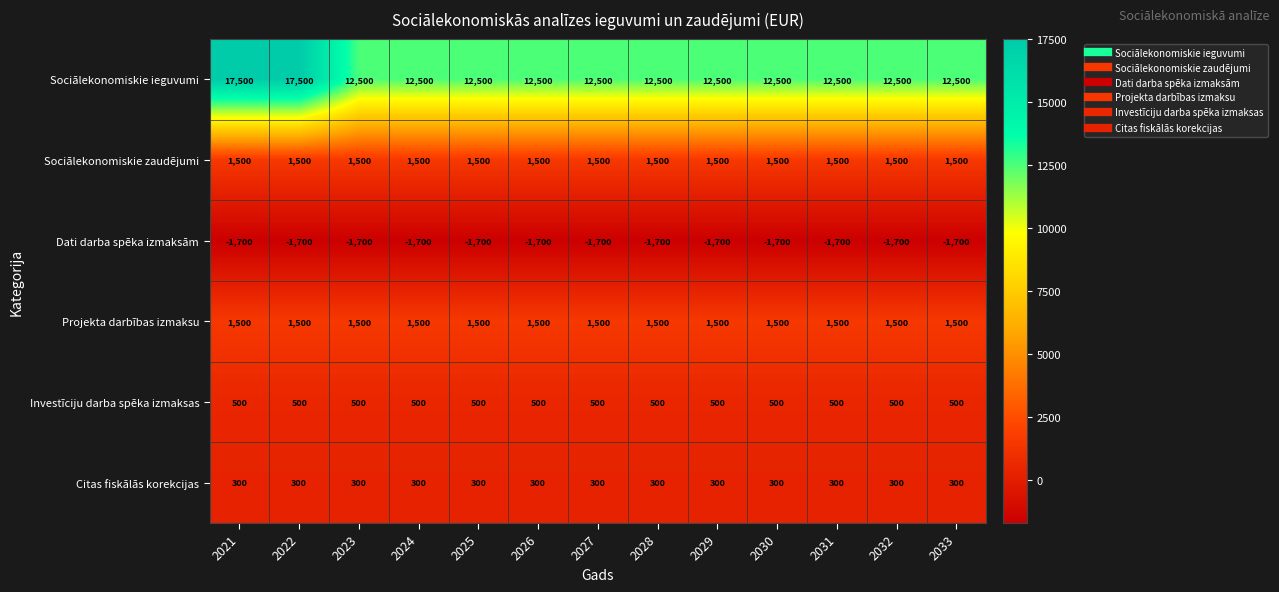

The Sociālekonomiskie zaudējumi series shows 1500 at 2021. True or false?

True